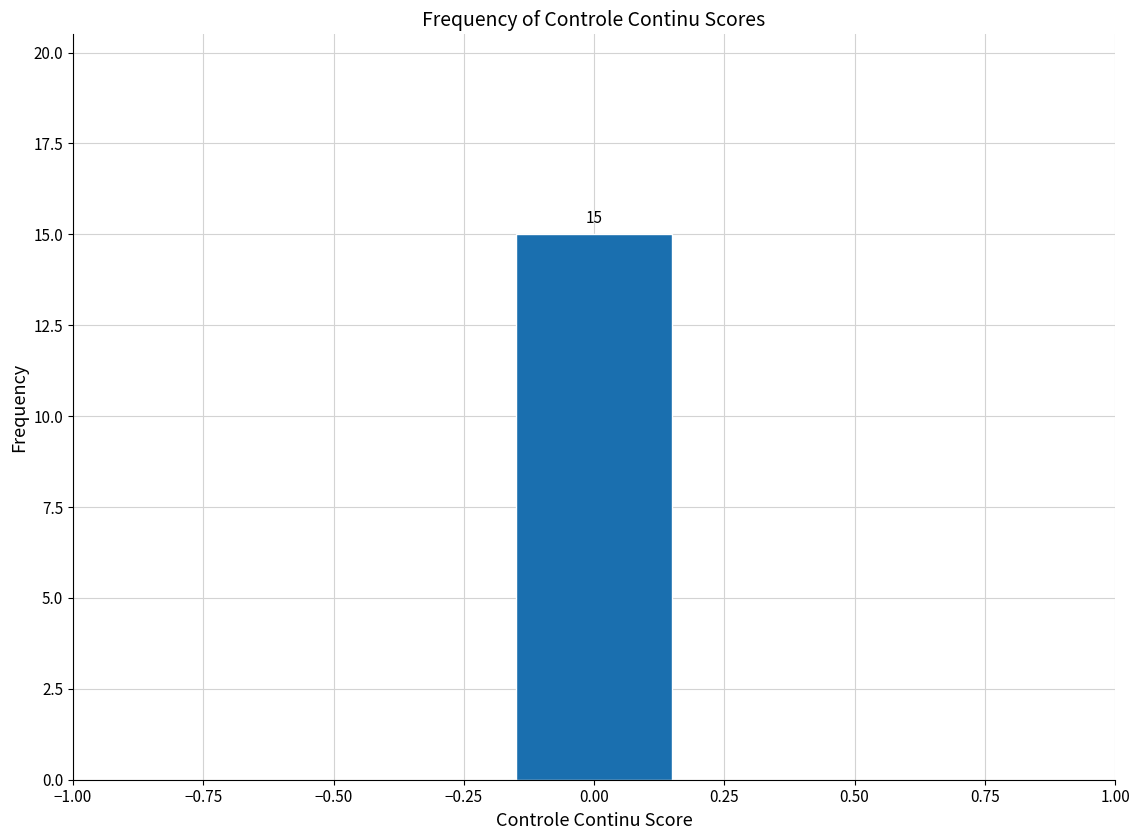

Over which range of the x-axis is the bar tallest?

-0.15 to 0.15